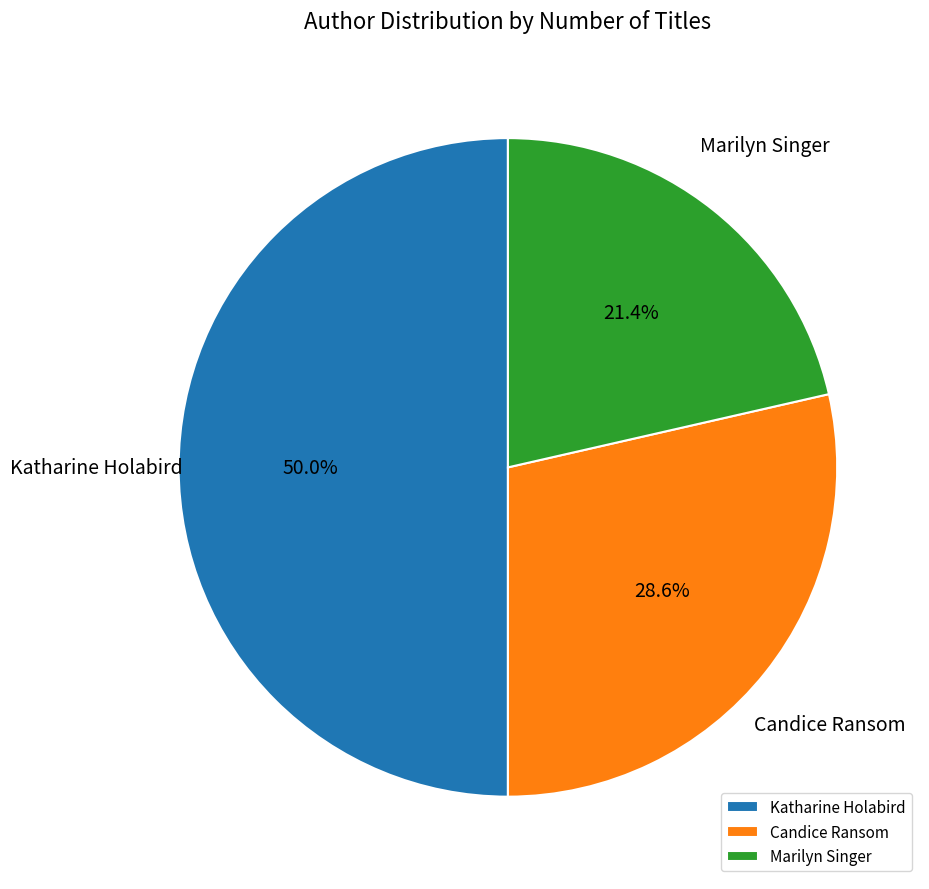

Between Katharine Holabird and Marilyn Singer, which is larger?

Katharine Holabird